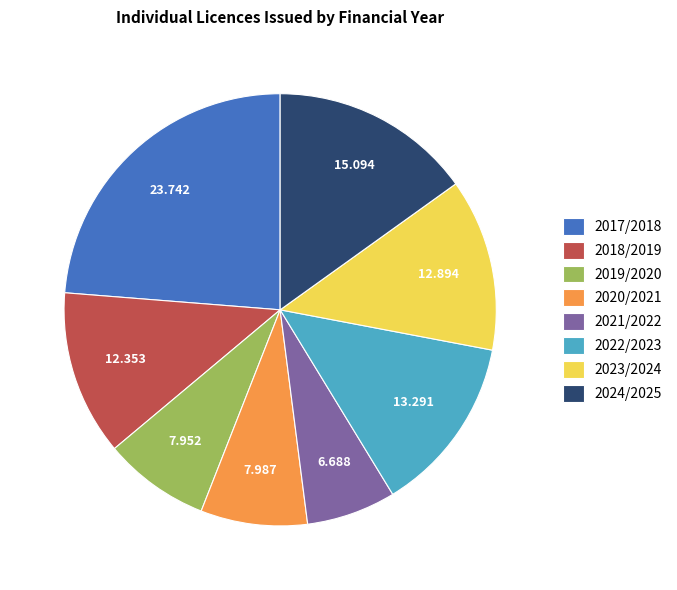

Is the sum of 2022/2023 and 2023/2024 greater than half?

No